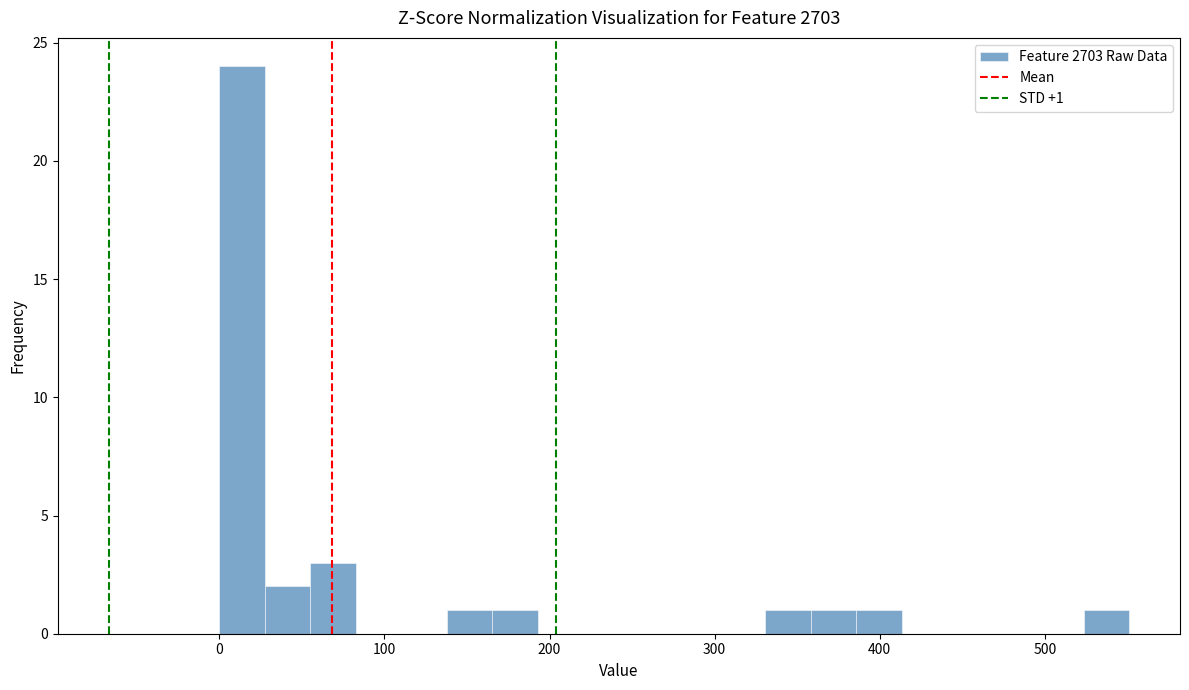

Read against the x-axis, roughly where is the centre of the tallest bar?

10